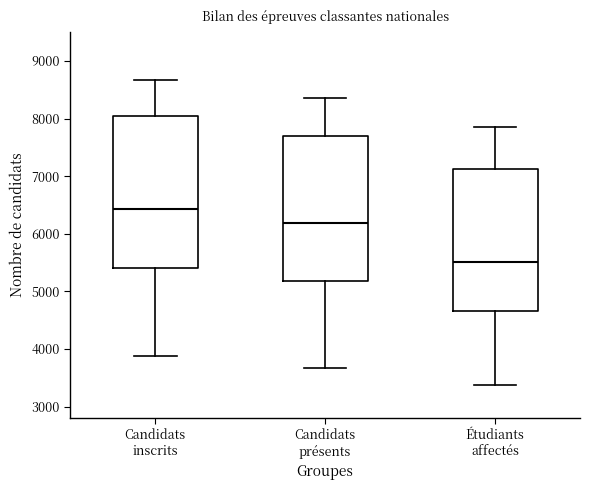

Reading left to right, read every box against the y-axis: the position of its median line, the range the box covers, and the ends of its whiskers. The values are not printed on the chart, so give them approximately, as read against the axis.

Candidats inscrits: median 6400, box 5400 to 8000, whiskers 3900 to 8700
Candidats présents: median 6200, box 5200 to 7700, whiskers 3700 to 8400
Étudiants affectés: median 5500, box 4700 to 7100, whiskers 3400 to 7900